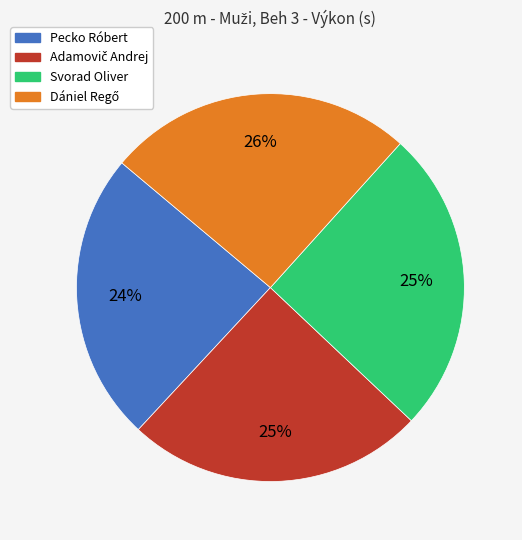

To the nearest percent, what is the average slice percentage?

25%